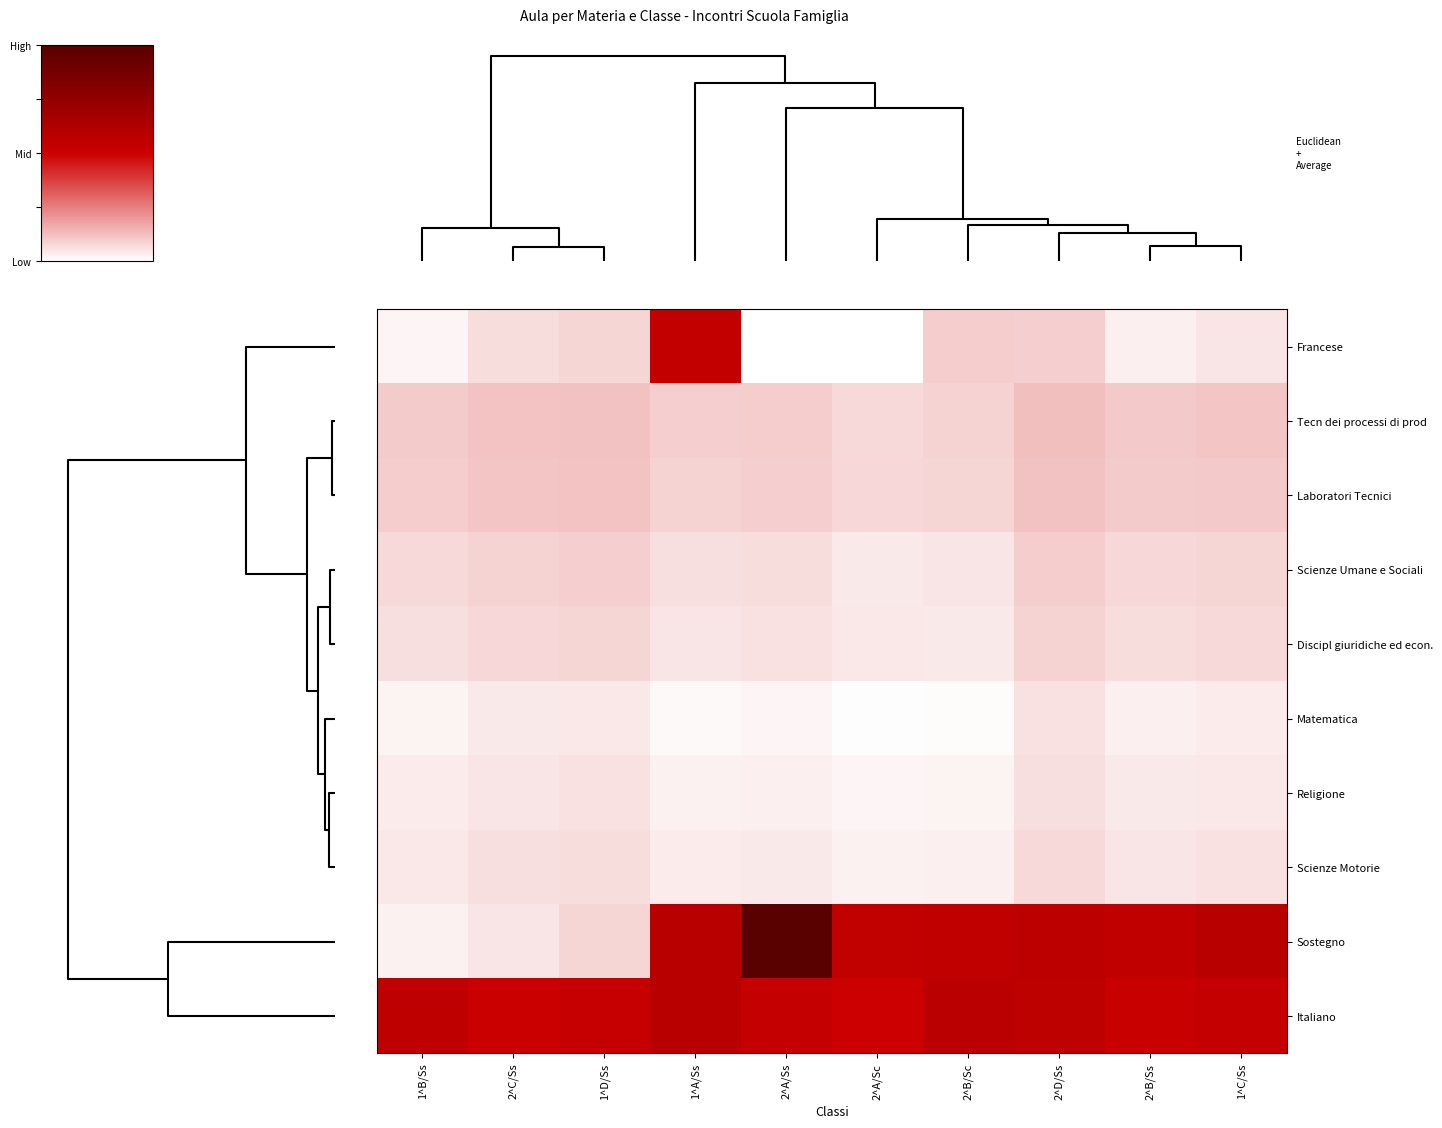

Reading left to right, list all the values displayed in this chart.

Francese: 1^B/Ss=0.0	2^C/Ss=0.1	1^D/Ss=0.1	1^A/Ss=0.5	2^A/Ss=0.0	2^A/Sc=0.0	2^B/Sc=0.1	2^D/Ss=0.1	2^B/Ss=0.0	1^C/Ss=0.1
Tecn dei processi di prod: 1^B/Ss=0.1	2^C/Ss=0.1	1^D/Ss=0.1	1^A/Ss=0.1	2^A/Ss=0.1	2^A/Sc=0.1	2^B/Sc=0.1	2^D/Ss=0.1	2^B/Ss=0.1	1^C/Ss=0.1
Laboratori Tecnici: 1^B/Ss=0.1	2^C/Ss=0.1	1^D/Ss=0.1	1^A/Ss=0.1	2^A/Ss=0.1	2^A/Sc=0.1	2^B/Sc=0.1	2^D/Ss=0.1	2^B/Ss=0.1	1^C/Ss=0.1
Scienze Umane e Sociali: 1^B/Ss=0.1	2^C/Ss=0.1	1^D/Ss=0.1	1^A/Ss=0.1	2^A/Ss=0.1	2^A/Sc=0.0	2^B/Sc=0.1	2^D/Ss=0.1	2^B/Ss=0.1	1^C/Ss=0.1
Discipl giuridiche ed econ.: 1^B/Ss=0.1	2^C/Ss=0.1	1^D/Ss=0.1	1^A/Ss=0.1	2^A/Ss=0.1	2^A/Sc=0.0	2^B/Sc=0.0	2^D/Ss=0.1	2^B/Ss=0.1	1^C/Ss=0.1
Matematica: 1^B/Ss=0.0	2^C/Ss=0.0	1^D/Ss=0.0	1^A/Ss=0.0	2^A/Ss=0.0	2^A/Sc=0.0	2^B/Sc=0.0	2^D/Ss=0.1	2^B/Ss=0.0	1^C/Ss=0.0
Religione: 1^B/Ss=0.0	2^C/Ss=0.1	1^D/Ss=0.1	1^A/Ss=0.0	2^A/Ss=0.0	2^A/Sc=0.0	2^B/Sc=0.0	2^D/Ss=0.1	2^B/Ss=0.0	1^C/Ss=0.0
Scienze Motorie: 1^B/Ss=0.0	2^C/Ss=0.1	1^D/Ss=0.1	1^A/Ss=0.0	2^A/Ss=0.0	2^A/Sc=0.0	2^B/Sc=0.0	2^D/Ss=0.1	2^B/Ss=0.1	1^C/Ss=0.1
Sostegno: 1^B/Ss=0.0	2^C/Ss=0.1	1^D/Ss=0.1	1^A/Ss=0.6	2^A/Ss=1.0	2^A/Sc=0.5	2^B/Sc=0.5	2^D/Ss=0.6	2^B/Ss=0.5	1^C/Ss=0.6
Italiano: 1^B/Ss=0.6	2^C/Ss=0.5	1^D/Ss=0.5	1^A/Ss=0.6	2^A/Ss=0.5	2^A/Sc=0.5	2^B/Sc=0.6	2^D/Ss=0.6	2^B/Ss=0.5	1^C/Ss=0.5